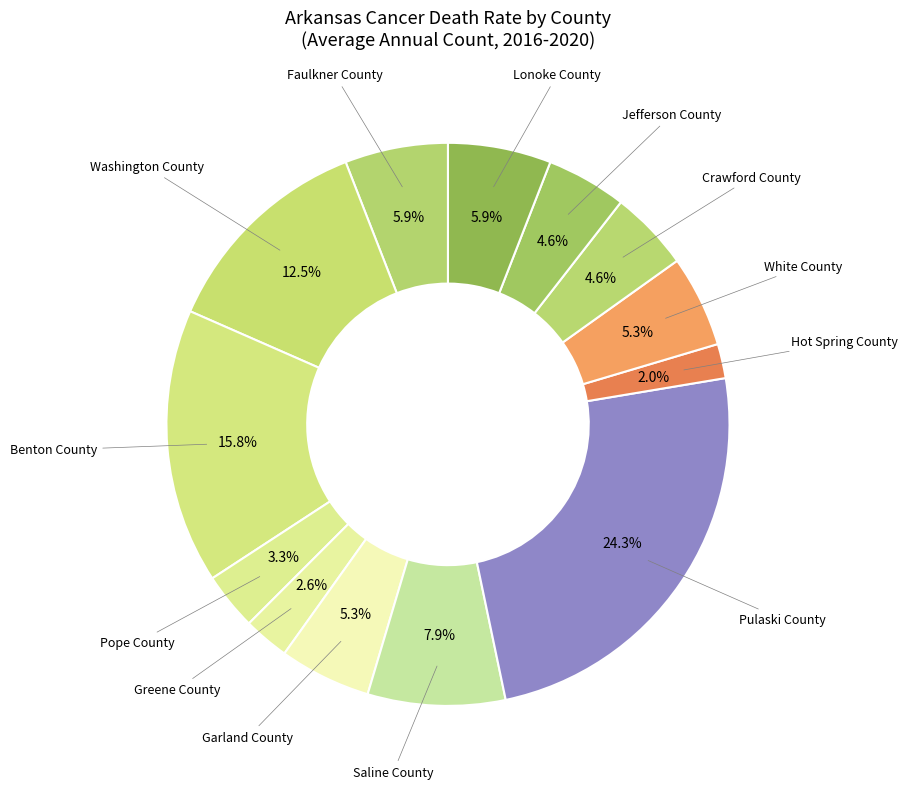

Is there a majority slice in this chart?

No